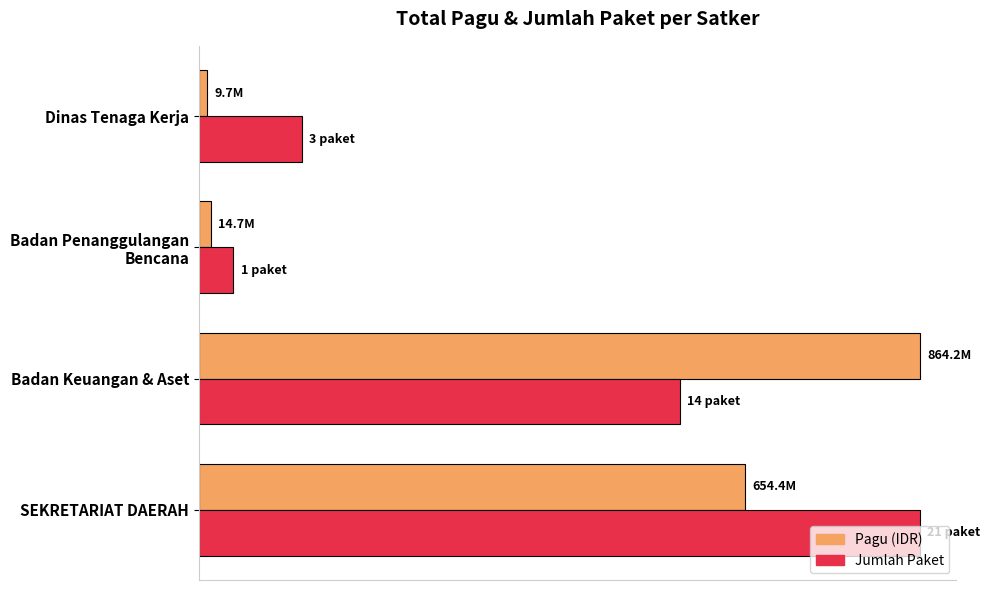

What are all the series names shown in the legend?

Pagu (IDR), Jumlah Paket